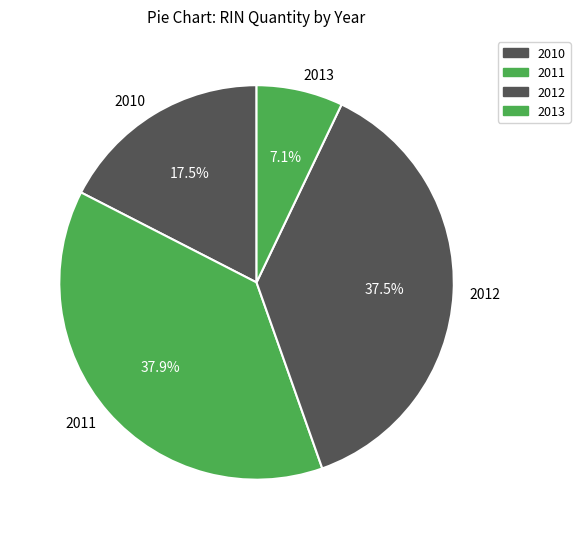

Is there a majority slice in this chart?

No